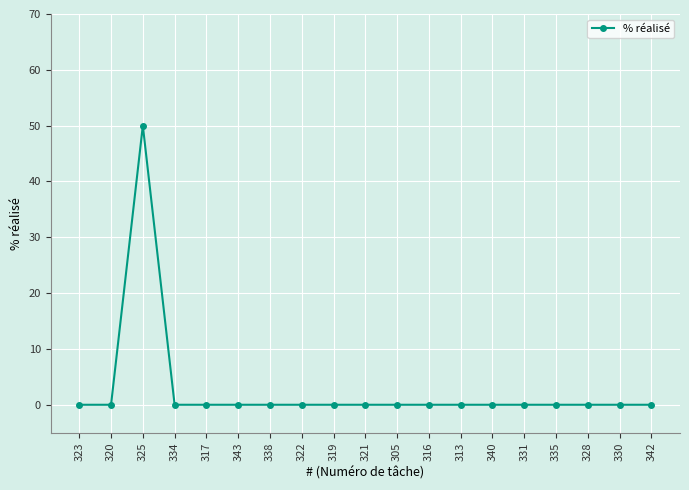

The chart shows a value of 0 at 320. True or false?

True